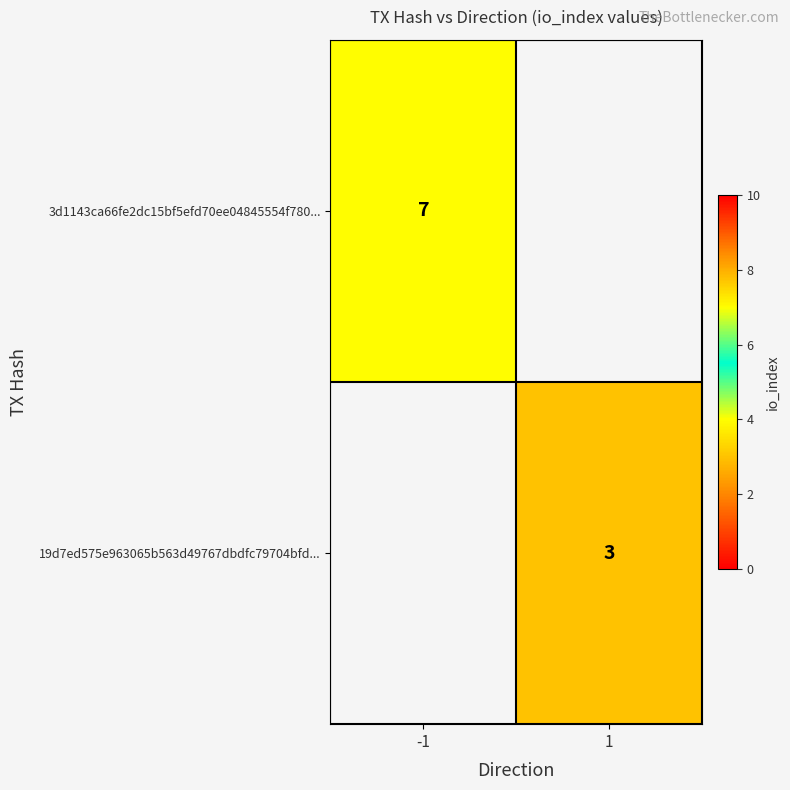

Is it true that 3d1143ca66fe2dc15bf5efd70ee04845554f780... equals 2 at -1?

False